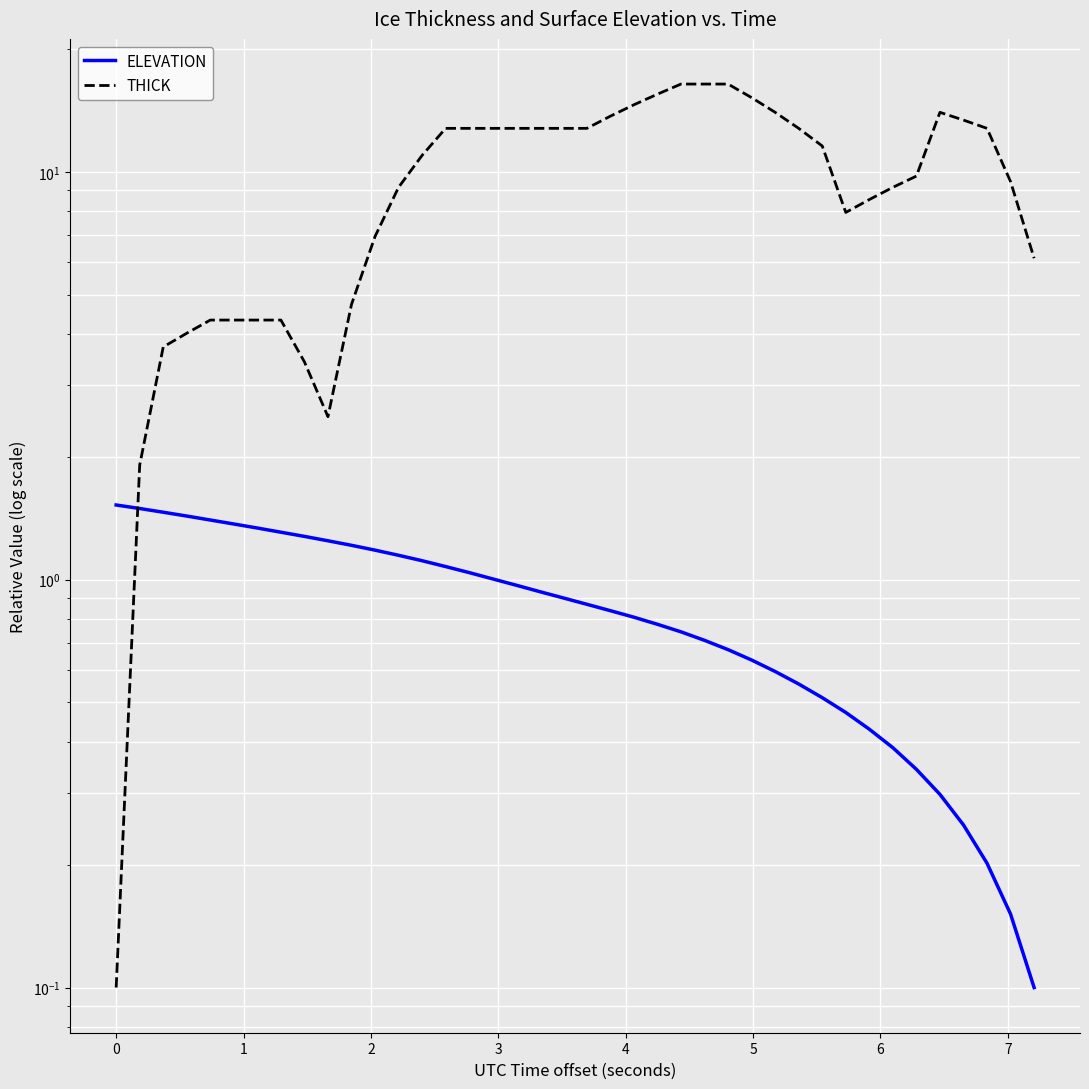

Reading left to right, extract all data points from this chart.

ELEVATION: 1.5	1.5	1.5	1.4	1.4	1.4	1.3	1.3	1.3	1.2	1.2	1.2	1.1	1.1	1.1	1.0	1.0	1.0	0.9	0.9	0.9	0.8	0.8	0.8	0.7	0.7	0.7	0.6	0.6	0.6	0.5	0.5	0.4	0.4	0.3	0.3	0.3	0.2	0.2	0.1
THICK: 0.1	1.9	3.7	4.0	4.3	4.3	4.3	4.3	3.4	2.5	4.7	6.9	9.2	11.0	12.8	12.8	12.8	12.8	12.8	12.8	12.8	13.7	14.6	15.5	16.4	16.4	16.4	15.2	14.0	12.8	11.6	8.0	8.6	9.2	9.8	14.0	13.4	12.8	9.5	6.1